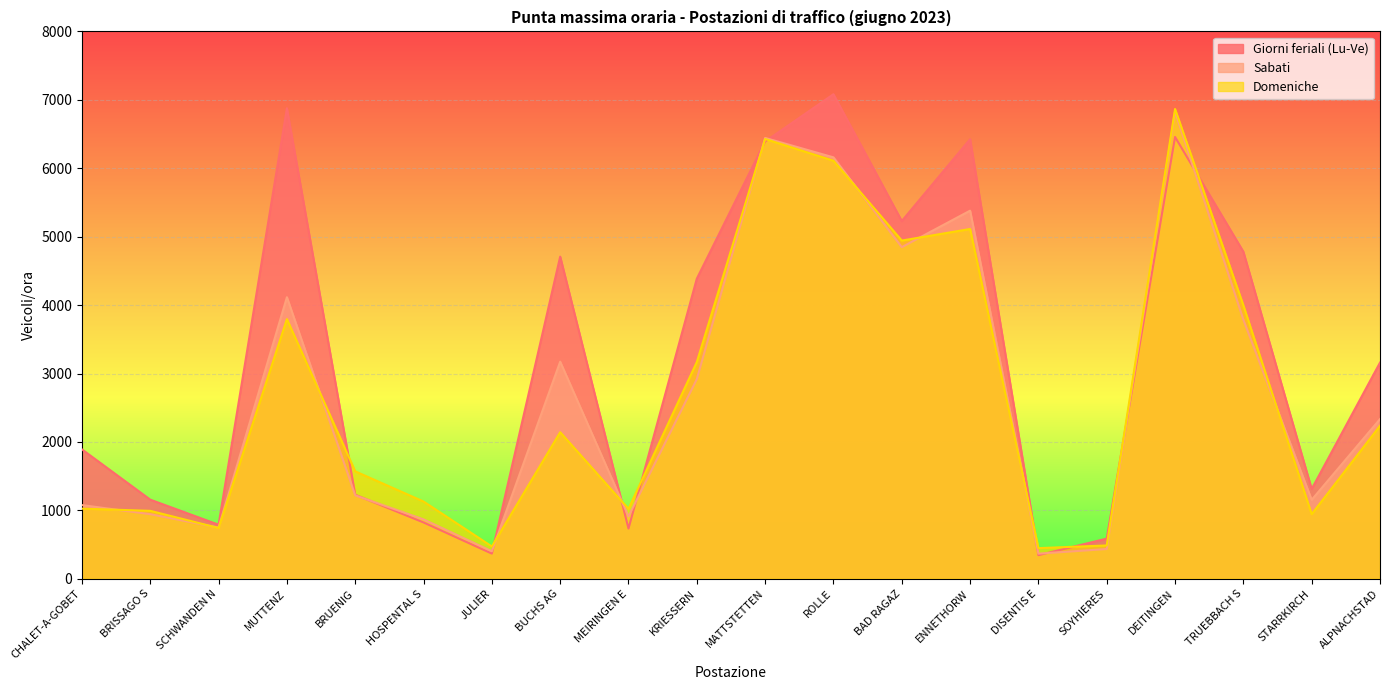

At which category is the sum across all series the highest?

DEITINGEN